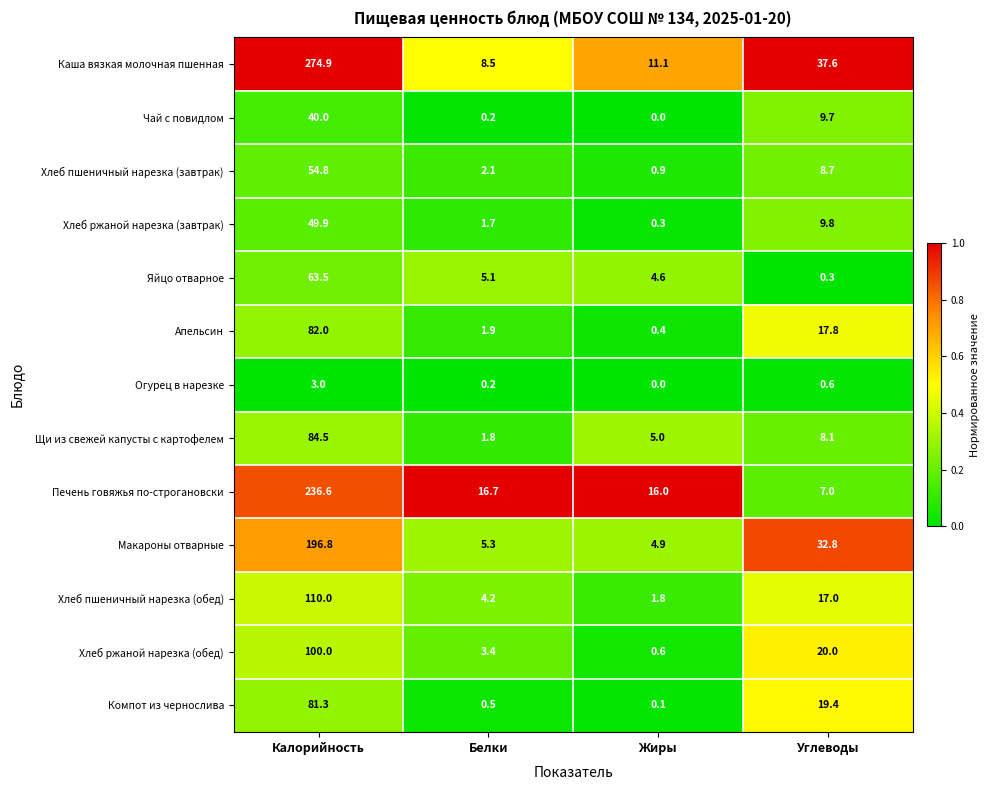

How many distinct data groups are displayed?

13